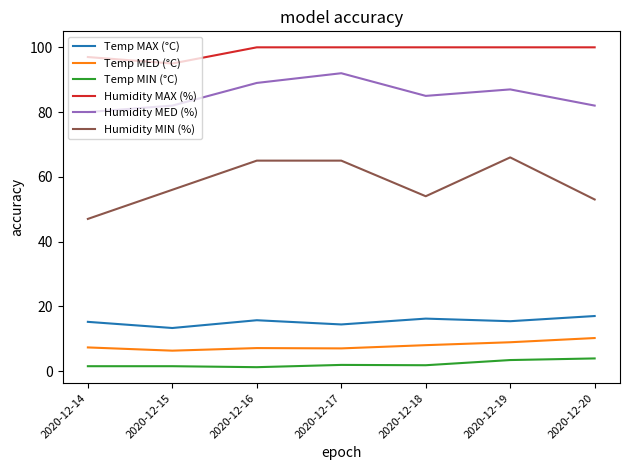

What is the difference between the highest and lowest values at 2020-12-20?

96.1